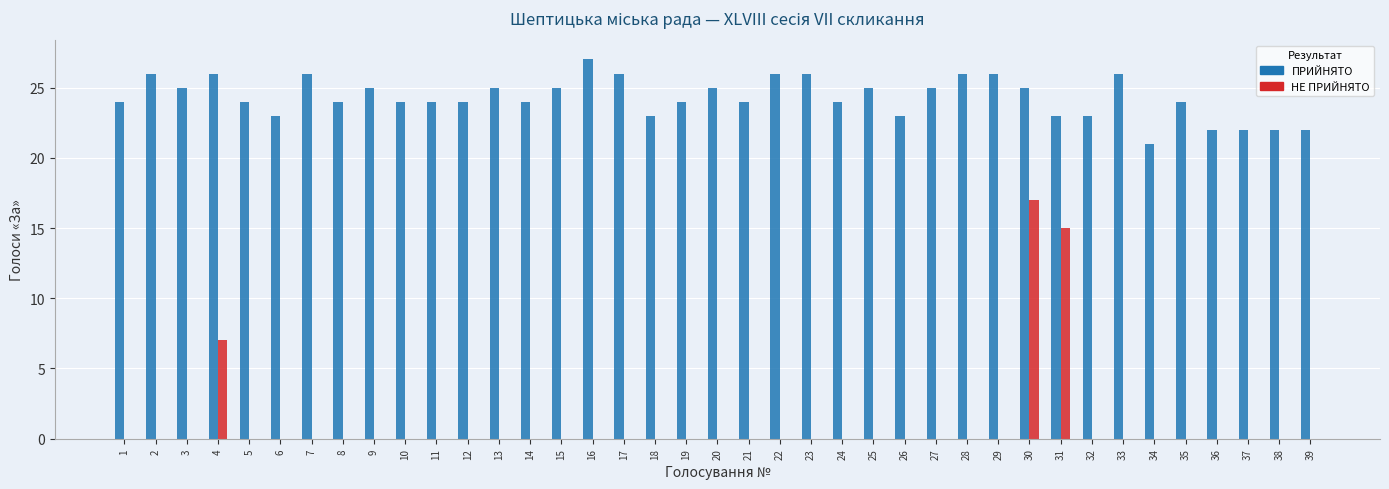

The НЕ ПРИЙНЯТО series shows -7 at 27. True or false?

False